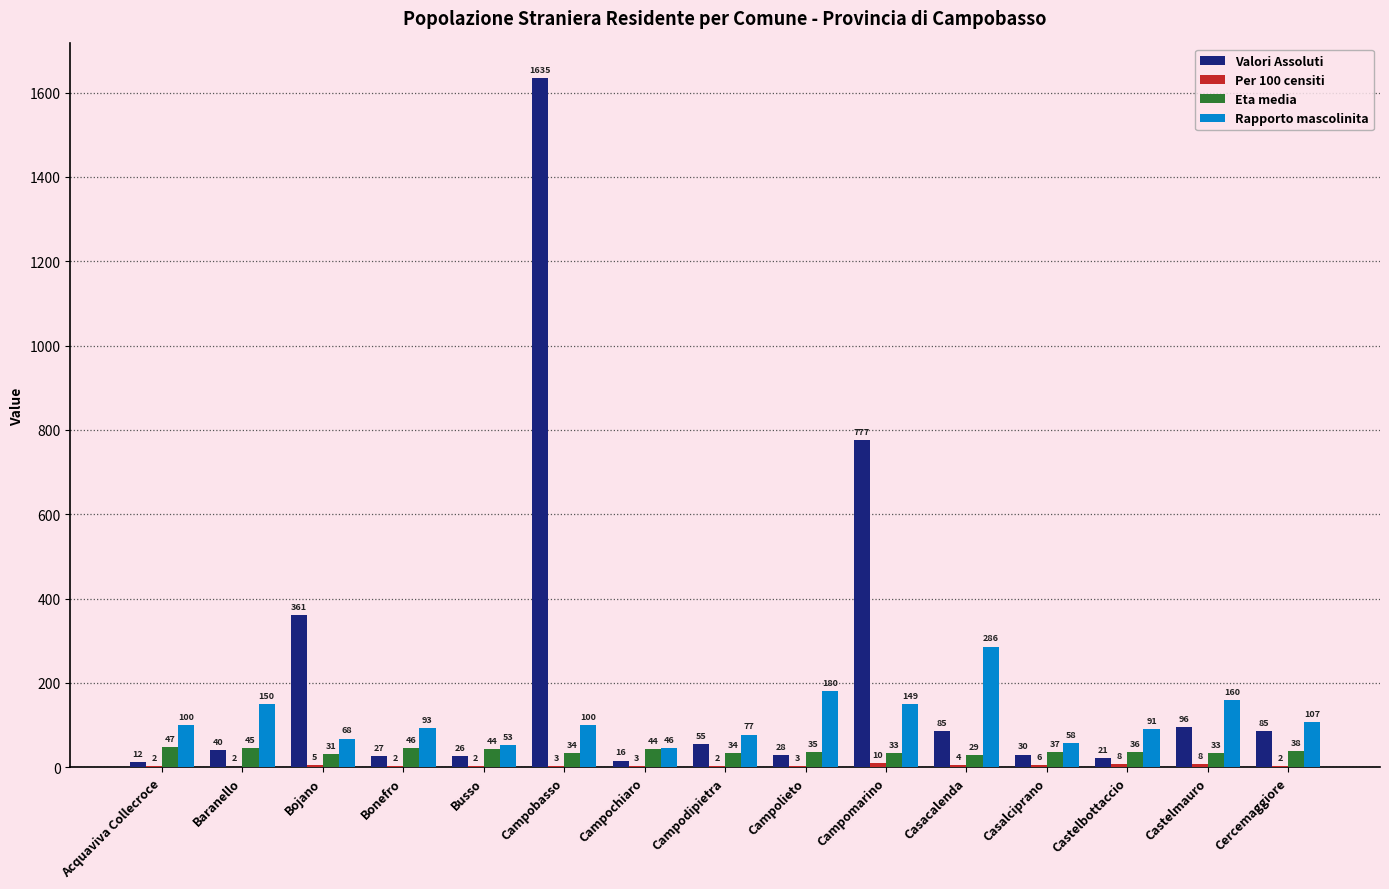

What is the highest value of the Rapporto mascolinita series?

286.4